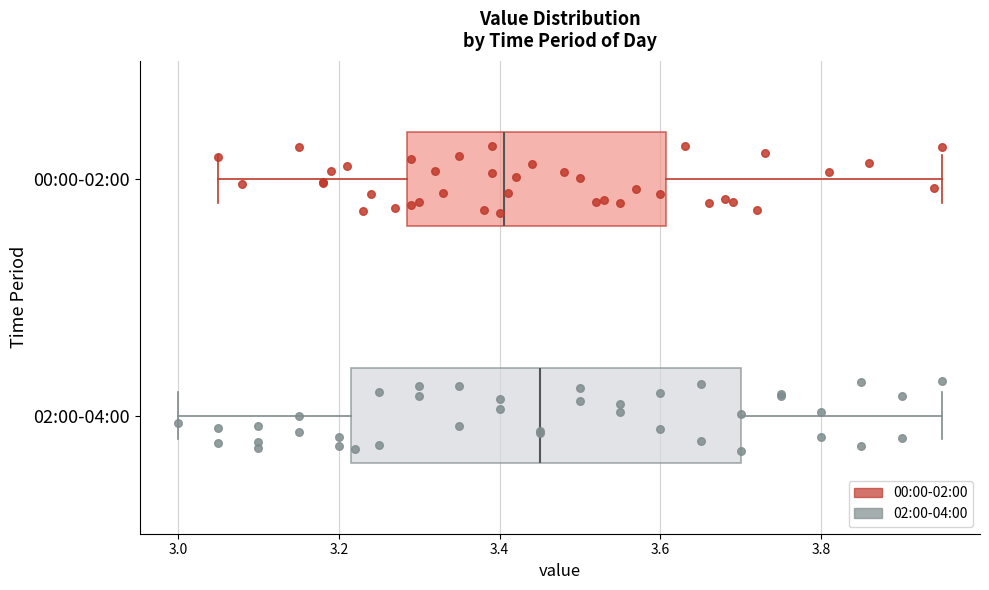

Reading bottom to top, read every box against the x-axis: the position of its median line, the range the box covers, and the ends of its whiskers. The values are not printed on the chart, so give them approximately, as read against the axis.

02:00-04:00: median 3.46, box 3.22 to 3.70, whiskers 3.00 to 3.96
00:00-02:00: median 3.40, box 3.28 to 3.60, whiskers 3.06 to 3.96